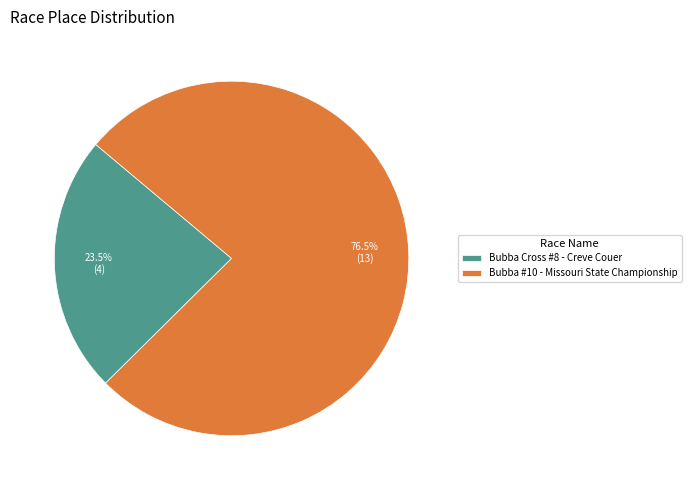

Which slice is the largest?

Bubba #10 - Missouri State Championship